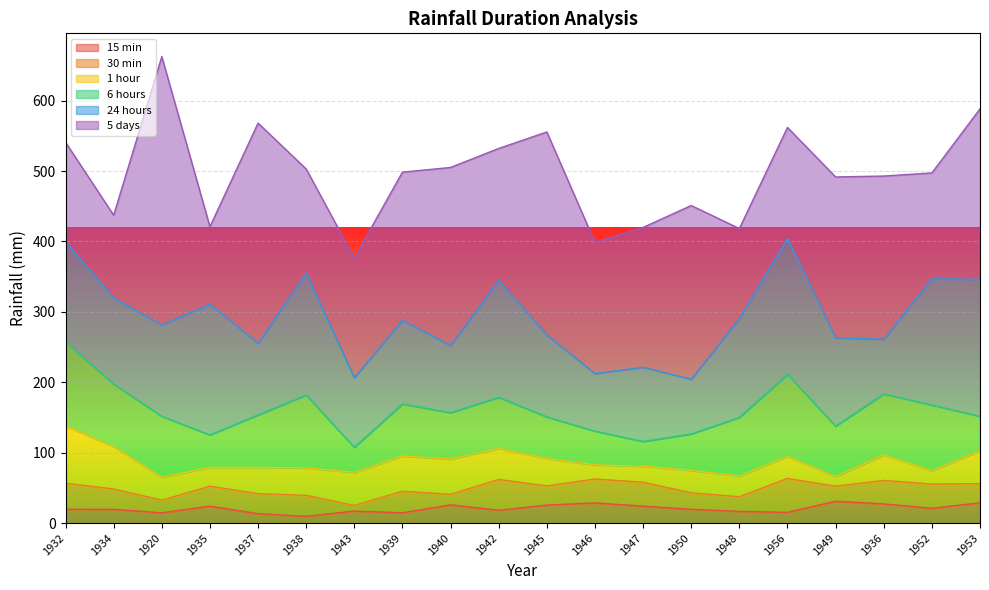

In 24 hours, how many points are lower than both neighbors (excluding endpoints)?

7